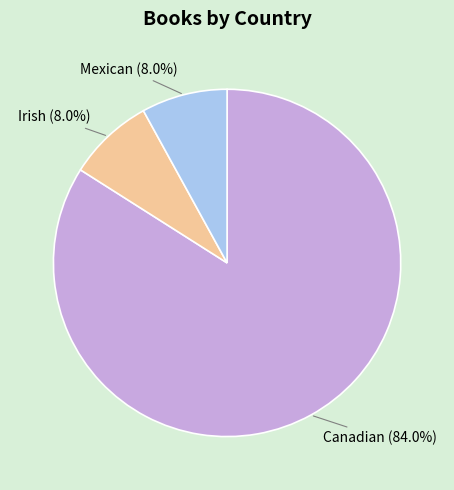

To the nearest percent, what portion does Irish represent?

8%